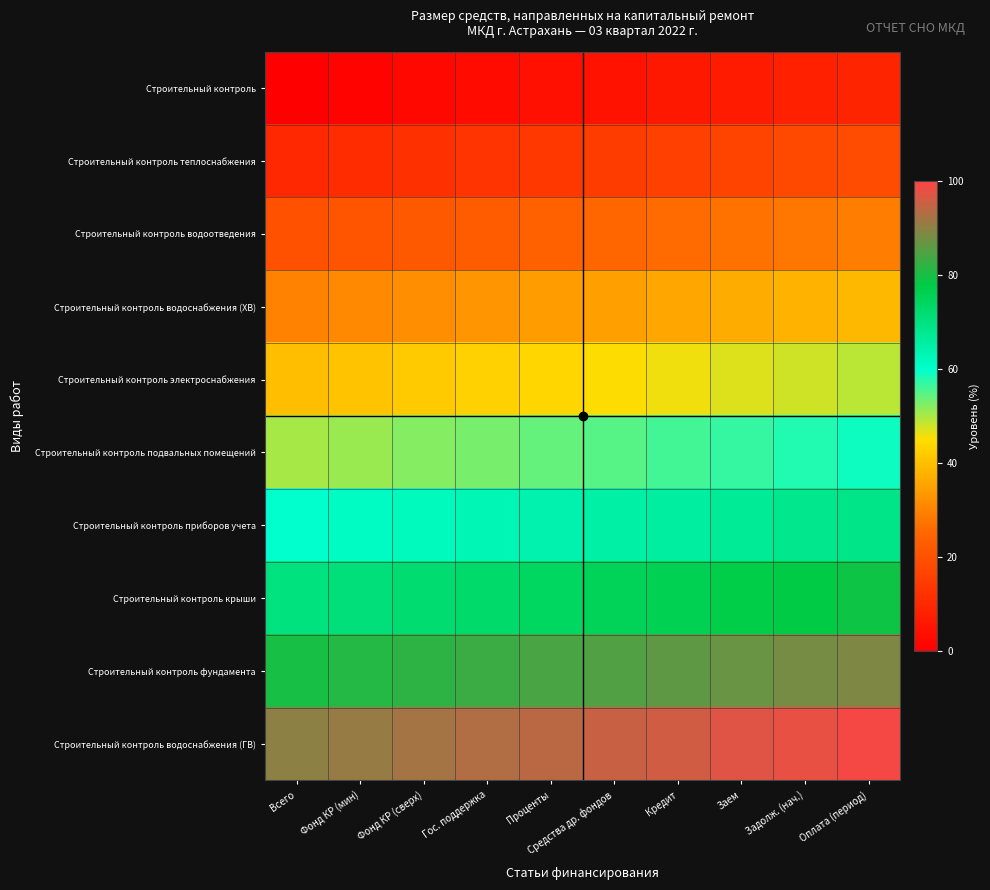

Rank the series by their maximum value, from highest to lowest.

Строительный контроль водоснабжения (ГВ), Строительный контроль фундамента, Строительный контроль крыши, Строительный контроль приборов учета, Строительный контроль подвальных помещений, Строительный контроль электроснабжения, Строительный контроль водоснабжения (ХВ), Строительный контроль водоотведения, Строительный контроль теплоснабжения, Строительный контроль